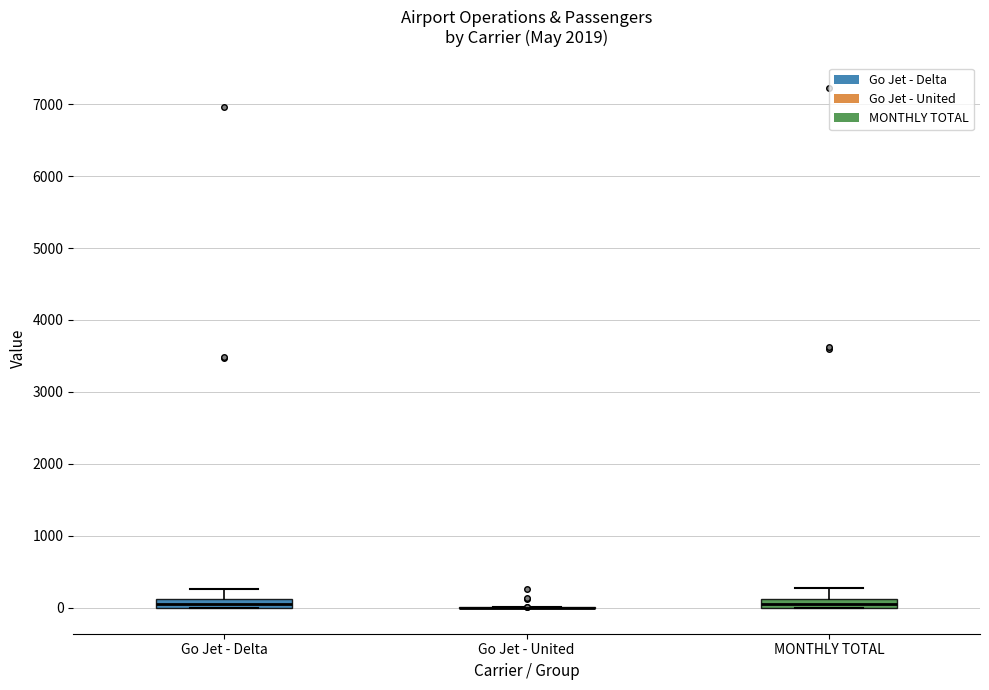

Where is the upper edge of the box for MONTHLY TOTAL on the y-axis? The values are not printed on the chart, so give them approximately, as read against the axis.

100